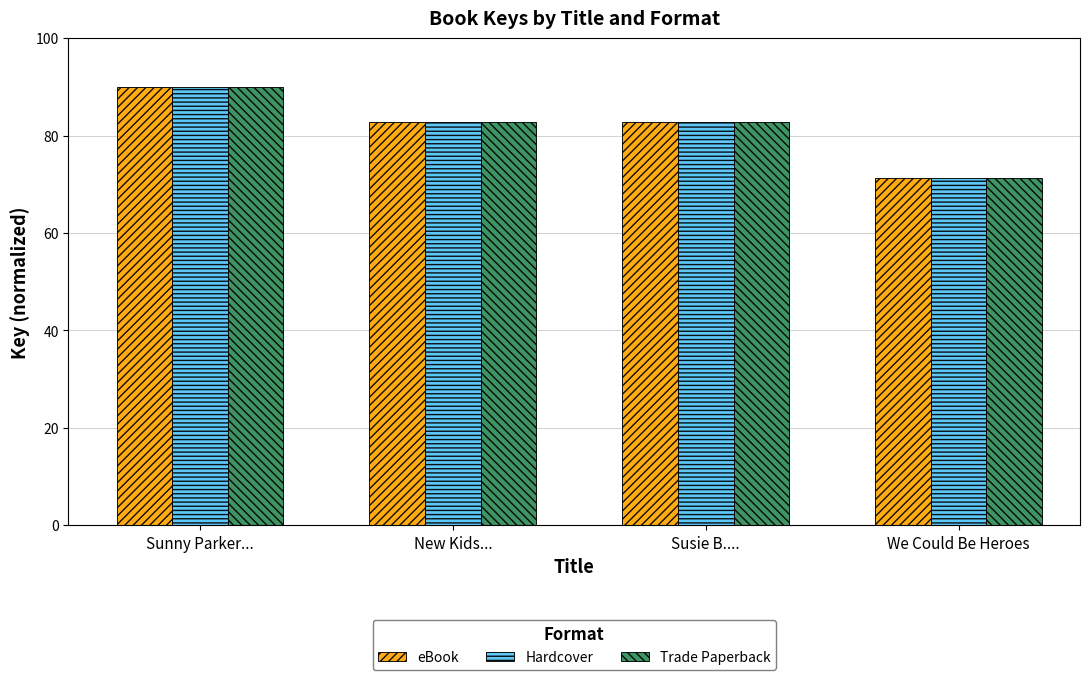

True or false: Trade Paperback has a value of 20.9 at Susie B.....

False